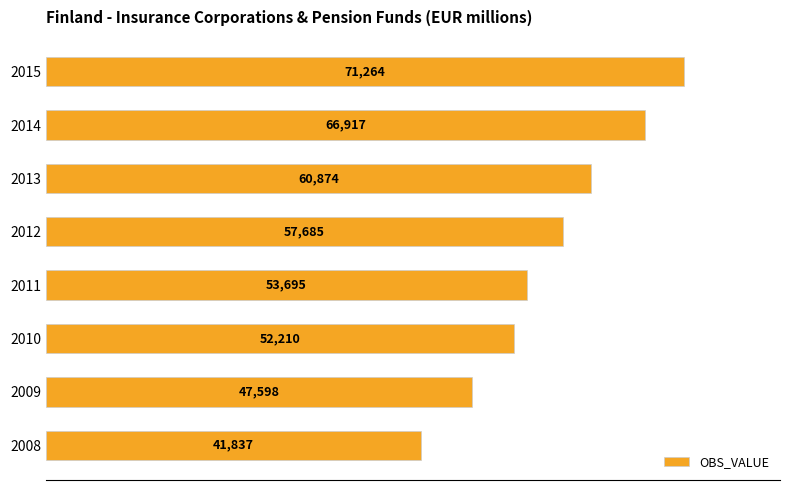

Reading top to bottom, what are all the values shown in this chart?

2015=71264	2014=66917	2013=60874	2012=57685	2011=53695	2010=52210	2009=47598	2008=41837